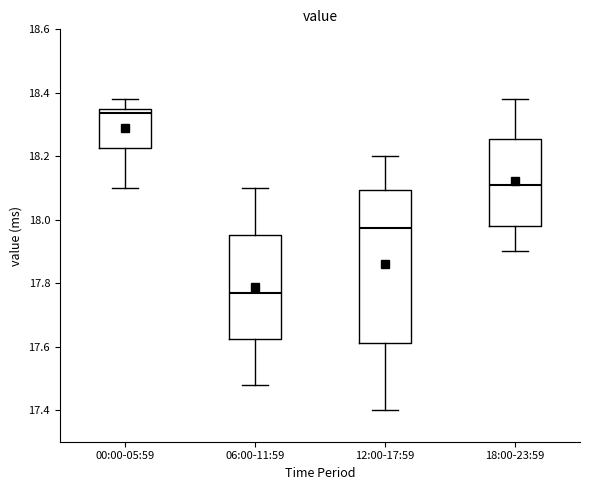

Which box is the tallest, from its lower edge to its upper edge?

12:00-17:59